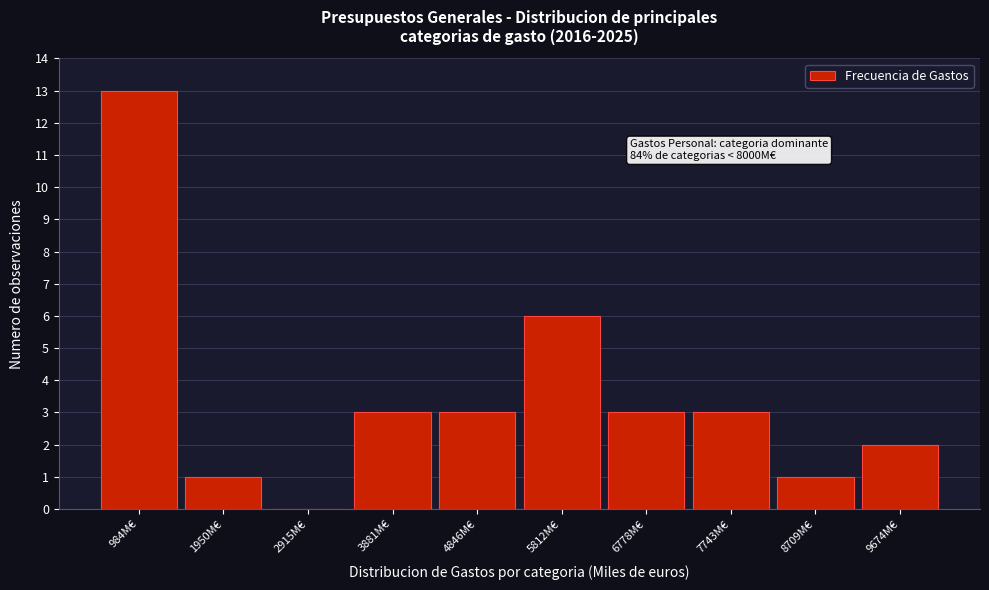

Reading right to left, what are all the values shown in this chart?

9674M€=2	8709M€=1	7743M€=3	6778M€=3	5812M€=6	4846M€=3	3881M€=3	2915M€=0	1950M€=1	984M€=13